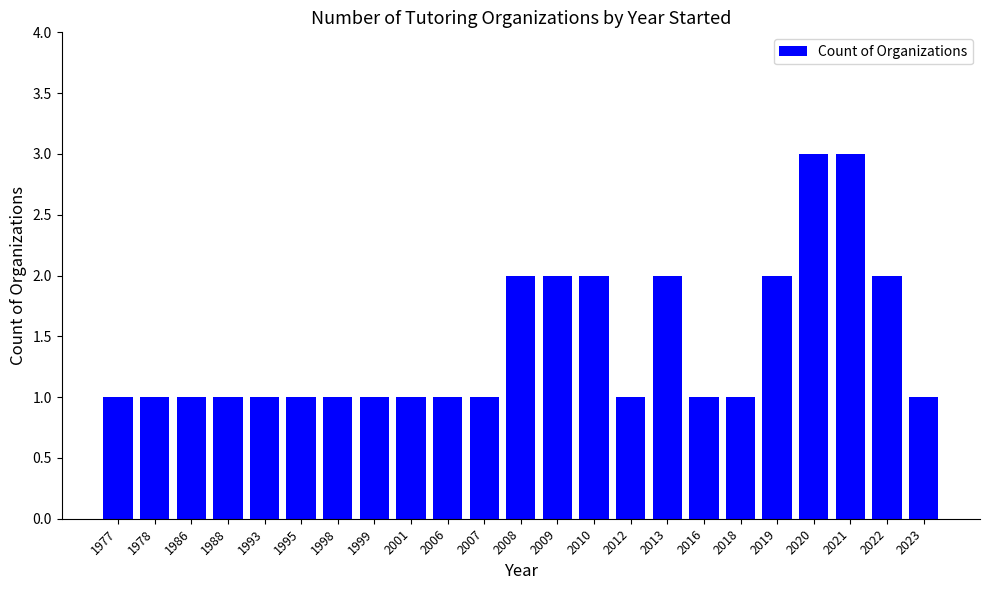

The chart shows a value of 1 at 1995. True or false?

True